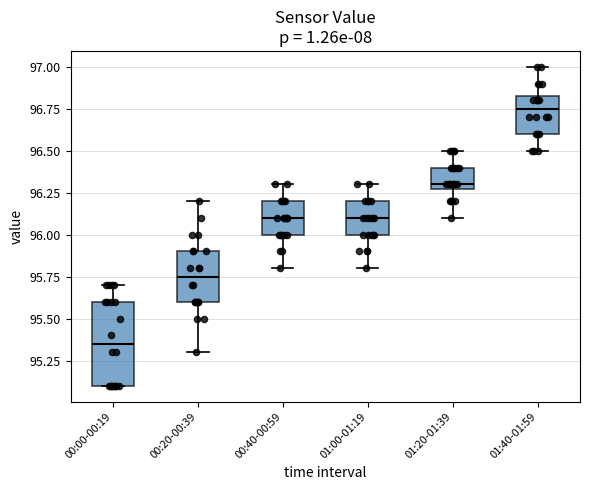

Which box has the lowest median line?

00:00-00:19